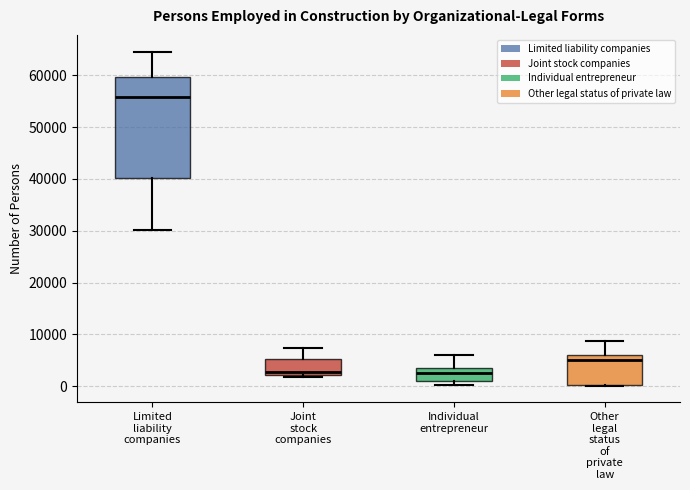

Which box is the tallest, from its lower edge to its upper edge?

Limited liability companies